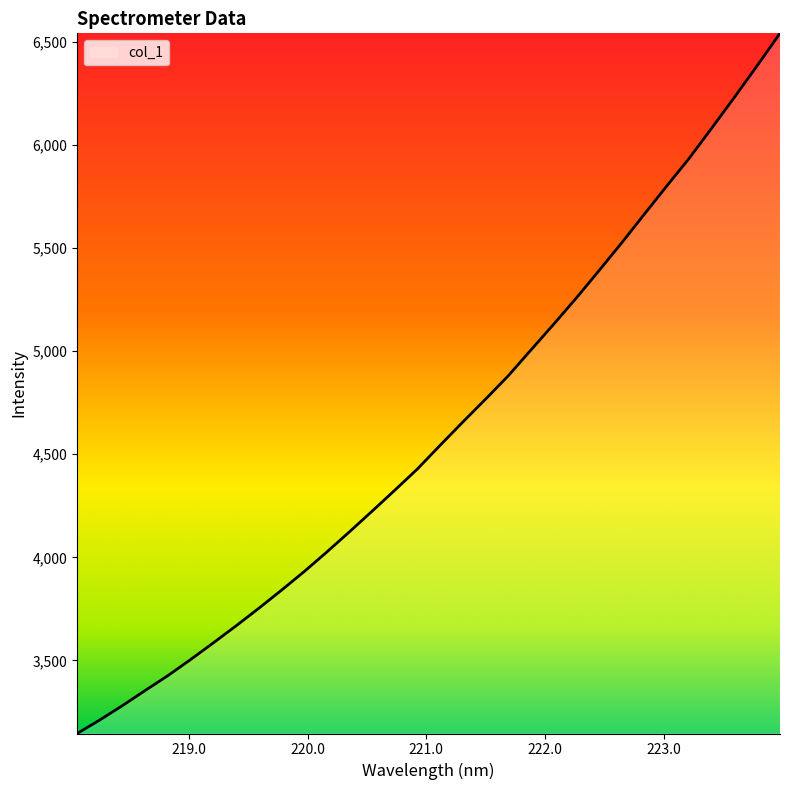

What is the maximum value shown in the chart?

6541.0